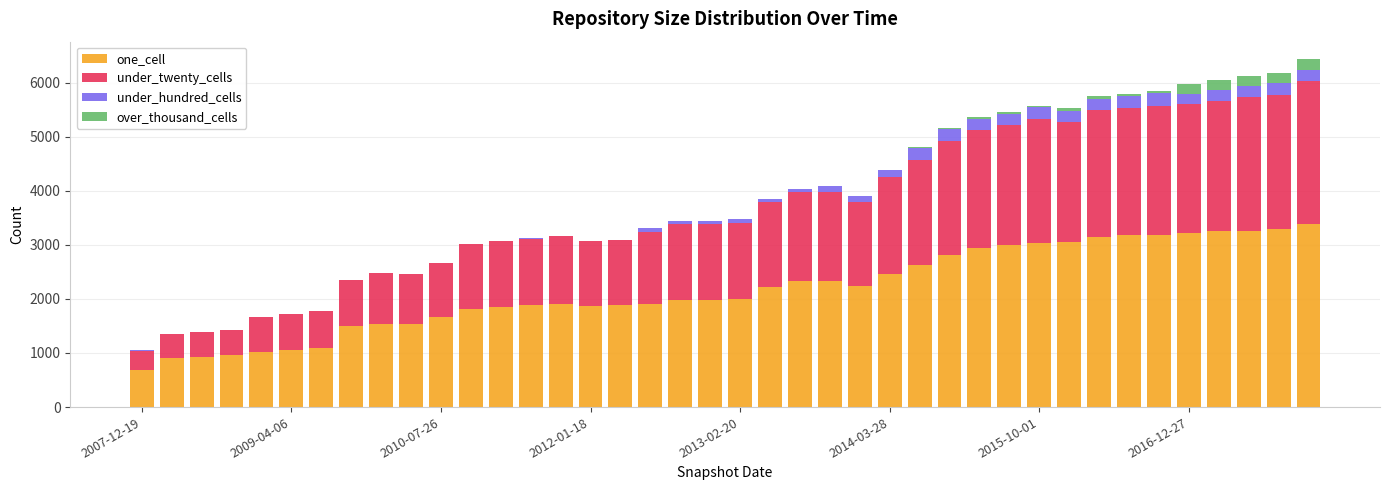

What is the highest value of the one_cell series?

3391